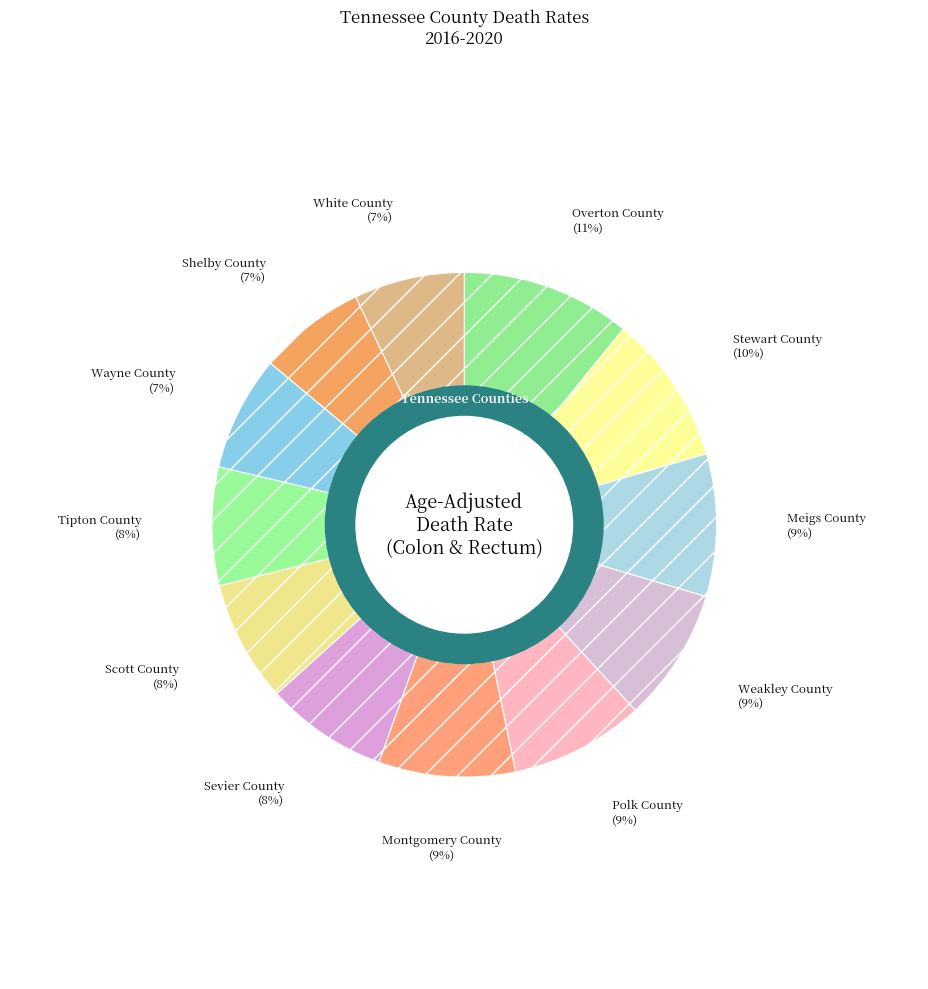

How many segments does this pie chart have?

12